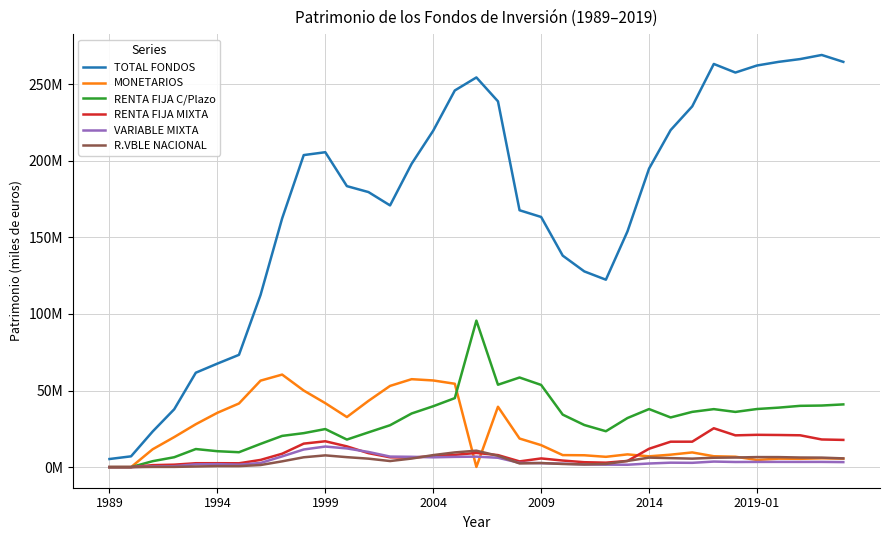

What are all the series names shown in the legend?

TOTAL FONDOS, MONETARIOS, RENTA FIJA C/Plazo, RENTA FIJA MIXTA, VARIABLE MIXTA, R.VBLE NACIONAL